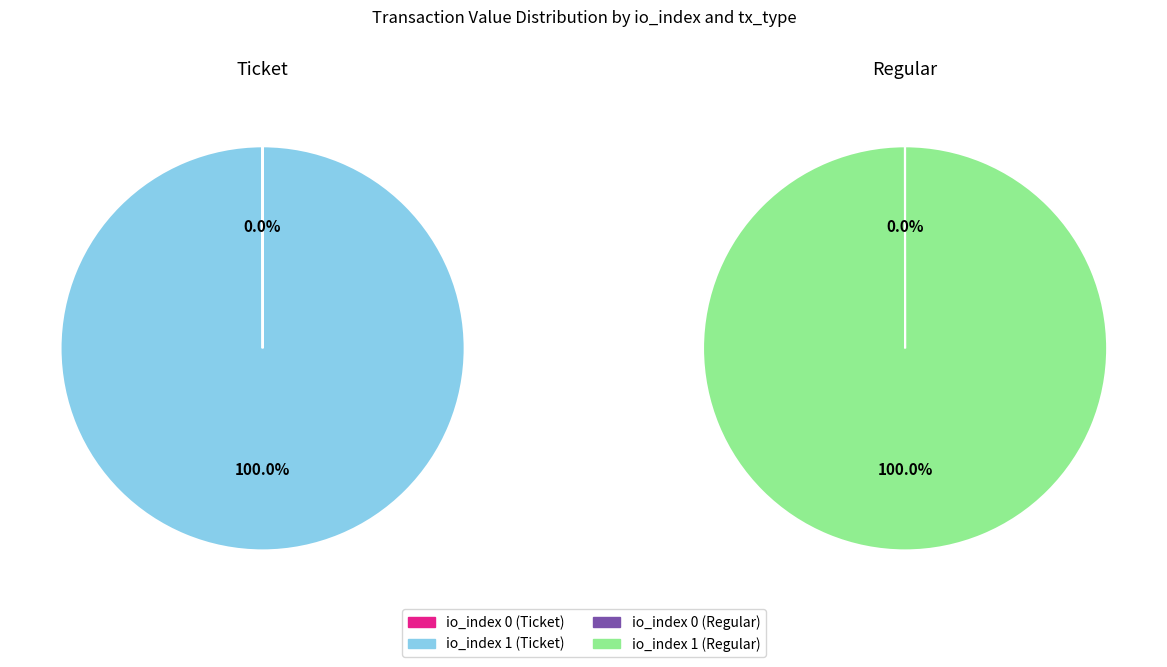

Is the sum of io_index 0 and io_index 1 greater than half?

Yes